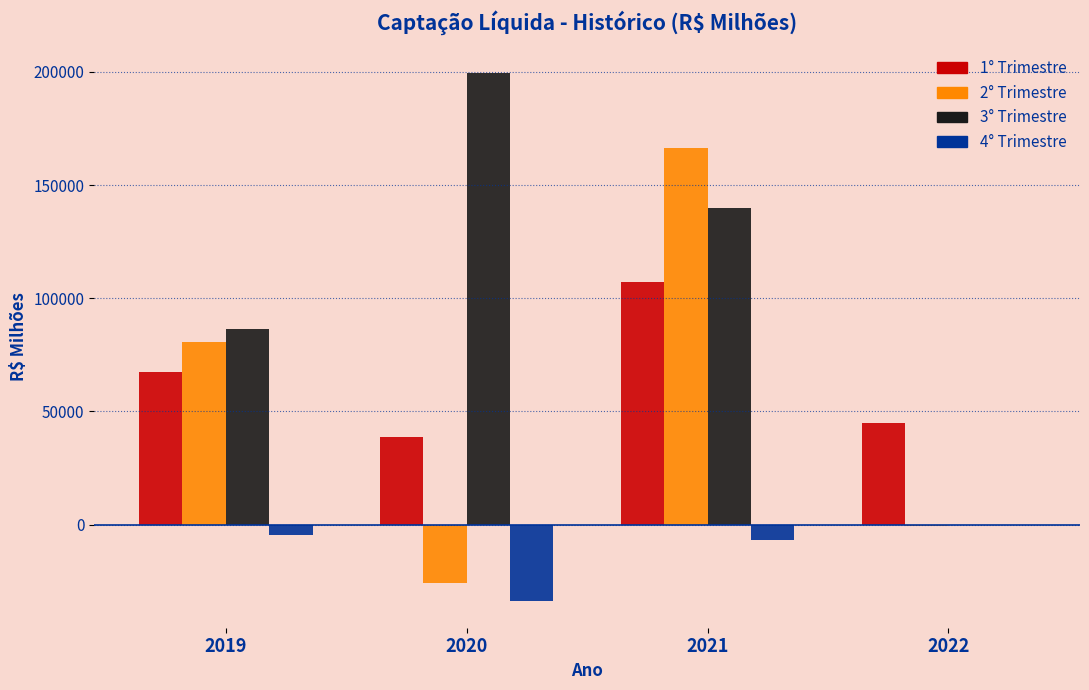

Reading right to left, extract all data points from this chart.

1° Trimestre: 2022=45070.6	2021=107014.4	2020=38552.5	2019=67612.2
2° Trimestre: 2022=-485.5	2021=166347.7	2020=-25719.0	2019=80473.3
3° Trimestre: 2022=0.0	2021=139878.6	2020=199593.9	2019=86324.5
4° Trimestre: 2022=0.0	2021=-6786.1	2020=-33829.2	2019=-4596.0